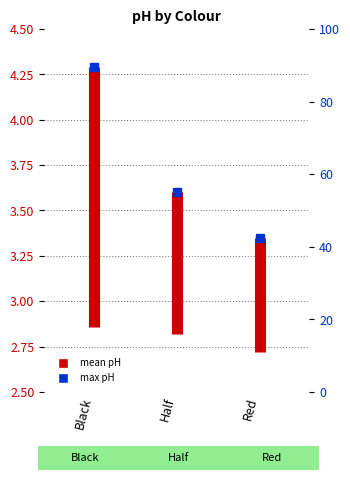

True or false: the data shows 7.5 at Black.

False